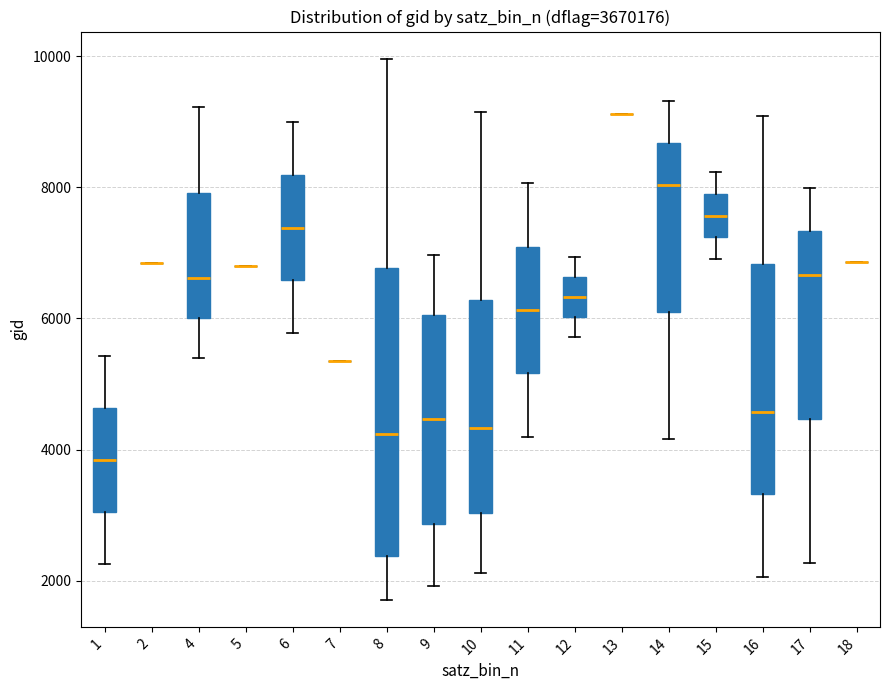

Reading left to right, read every box against the y-axis: the position of its median line, the range the box covers, and the ends of its whiskers. The values are not printed on the chart, so give them approximately, as read against the axis.

1: median 3800, box 3000 to 4600, whiskers 2200 to 5400
2: box collapsed to a line at 6800, whiskers 6800 to 6800
4: median 6600, box 6000 to 8000, whiskers 5400 to 9200
5: box collapsed to a line at 6800, whiskers 6800 to 6800
6: median 7400, box 6600 to 8200, whiskers 5800 to 9000
7: box collapsed to a line at 5400, whiskers 5400 to 5400
8: median 4200, box 2400 to 6800, whiskers 1800 to 10000
9: median 4400, box 2800 to 6000, whiskers 2000 to 7000
10: median 4400, box 3000 to 6200, whiskers 2200 to 9200
11: median 6200, box 5200 to 7000, whiskers 4200 to 8000
12: median 6400, box 6000 to 6600, whiskers 5800 to 7000
13: box collapsed to a line at 9200, whiskers 9200 to 9200
14: median 8000, box 6000 to 8600, whiskers 4200 to 9400
15: median 7600, box 7200 to 8000, whiskers 7000 to 8200
16: median 4600, box 3400 to 6800, whiskers 2000 to 9000
17: median 6600, box 4400 to 7400, whiskers 2200 to 8000
18: box collapsed to a line at 6800, whiskers 6800 to 6800